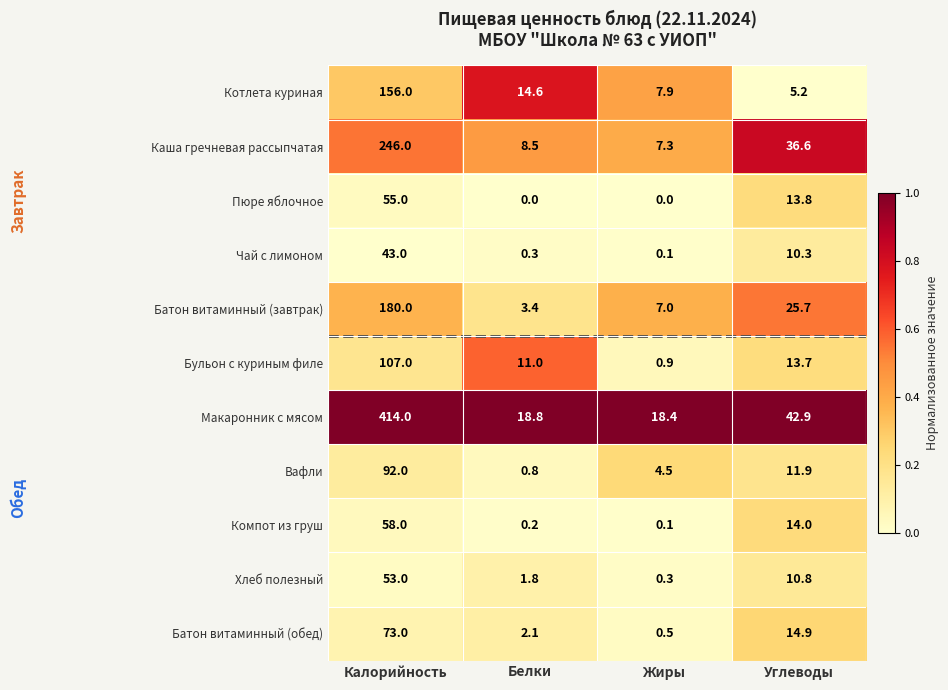

List the series in order of their peak value, lowest first.

Чай с лимоном, Хлеб полезный, Пюре яблочное, Компот из груш, Батон витаминный (обед), Вафли, Бульон с куриным филе, Котлета куриная, Батон витаминный (завтрак), Каша гречневая рассыпчатая, Макаронник с мясом